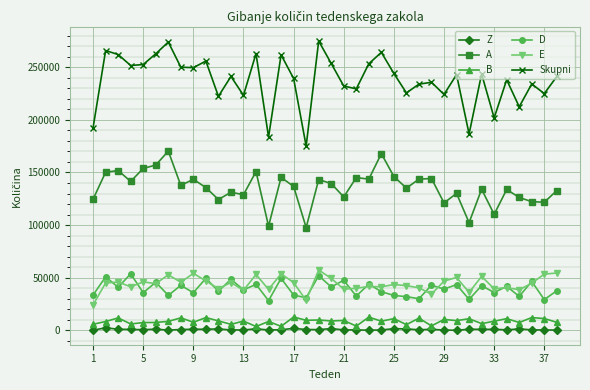

Which series has the largest range (max minus min)?

Skupni